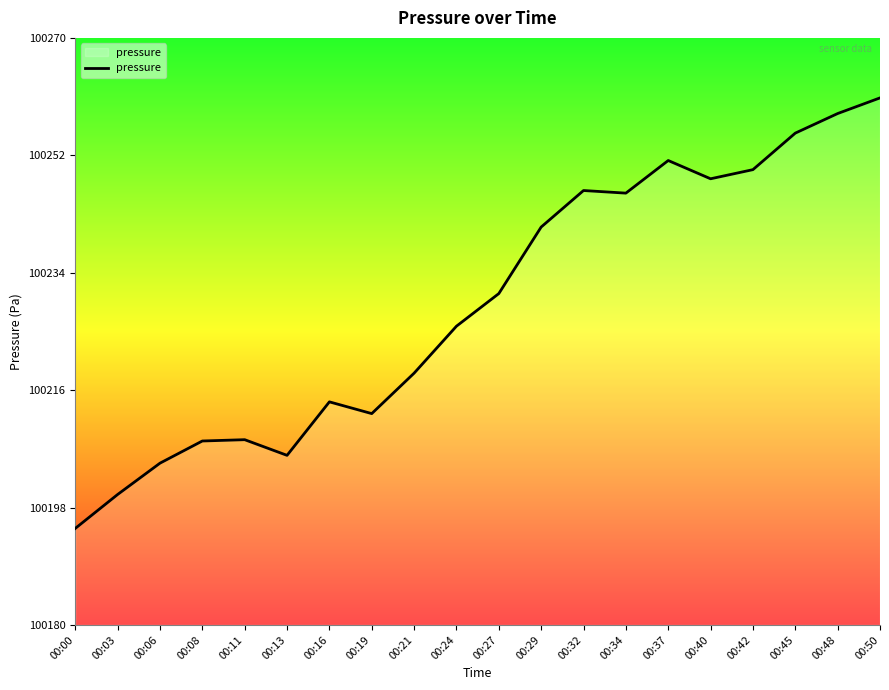

Which label corresponds to the largest value in the chart?

00:50